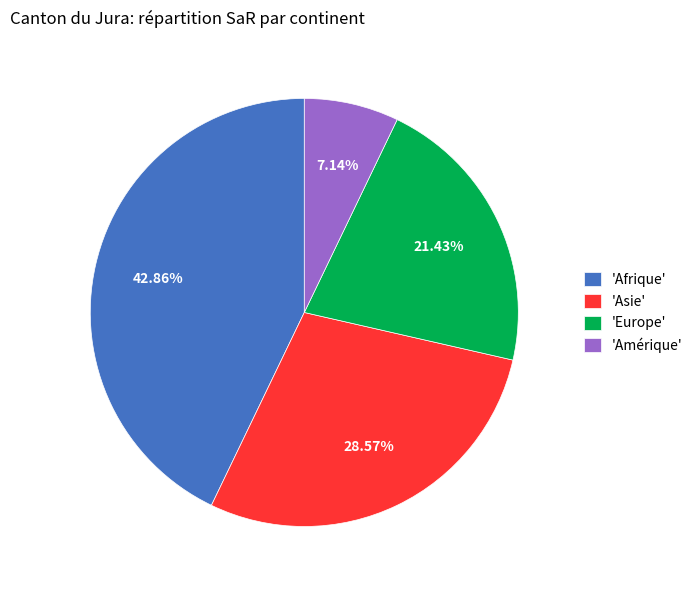

Combined, do 'Europe' and 'Afrique' account for over 50%?

Yes